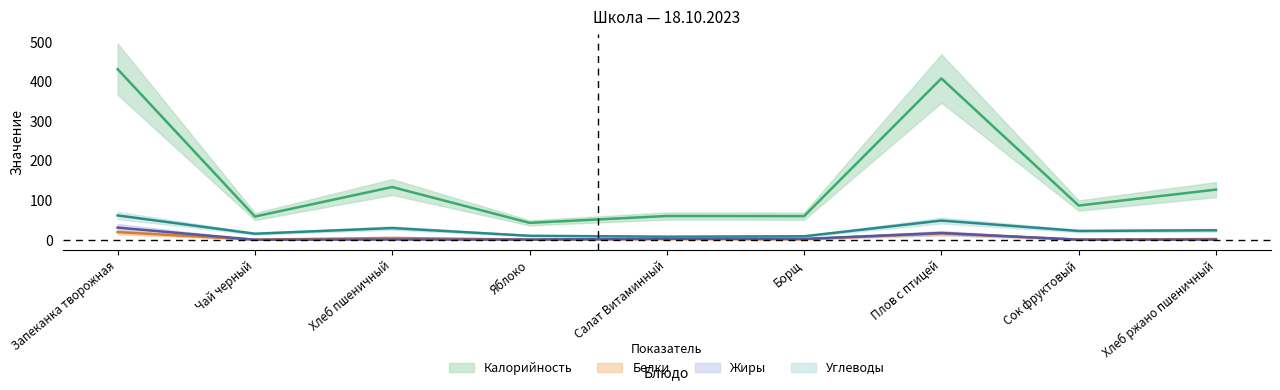

Reading right to left, extract all data points from this chart.

Калорийность: Хлеб ржано пшеничный=126.7	Сок фруктовый=86.4	Плов с птицей=407.6	Борщ=59.6	Салат Витаминный=60.0	Яблоко=42.7	Хлеб пшеничный=133.2	Чай черный=58.6	Запеканка творожная=431.0
Белки: Хлеб ржано пшеничный=1.9	Сок фруктовый=0.2	Плов с птицей=16.1	Борщ=1.4	Салат Витаминный=1.9	Яблоко=0.4	Хлеб пшеничный=4.6	Чай черный=0.2	Запеканка творожная=19.3
Жиры: Хлеб ржано пшеничный=0.4	Сок фруктовый=0.3	Плов с птицей=17.0	Борщ=2.1	Салат Витаминный=2.5	Яблоко=0.4	Хлеб пшеничный=0.5	Чай черный=0.1	Запеканка творожная=30.6
Углеводы: Хлеб ржано пшеничный=23.9	Сок фруктовый=22.2	Плов с птицей=48.5	Борщ=8.8	Салат Витаминный=7.8	Яблоко=10.0	Хлеб пшеничный=29.5	Чай черный=15.2	Запеканка творожная=61.4